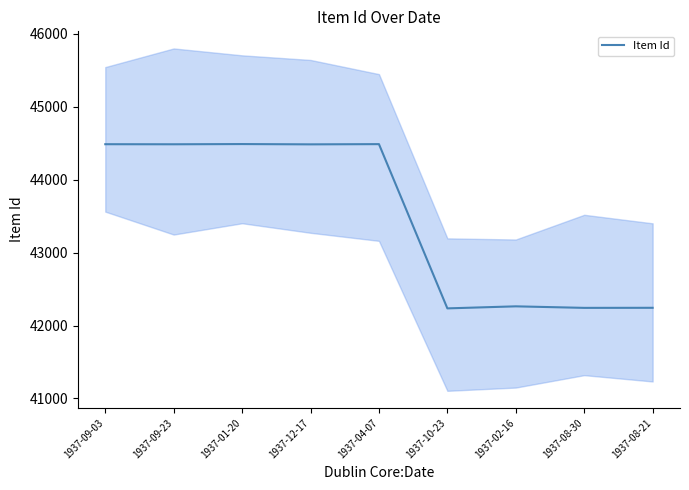

Reading right to left, what are all the values shown in this chart?

1937-08-21=42243	1937-08-30=42242	1937-02-16=42263	1937-10-23=42235	1937-04-07=44486	1937-12-17=44483	1937-01-20=44487	1937-09-23=44484	1937-09-03=44485